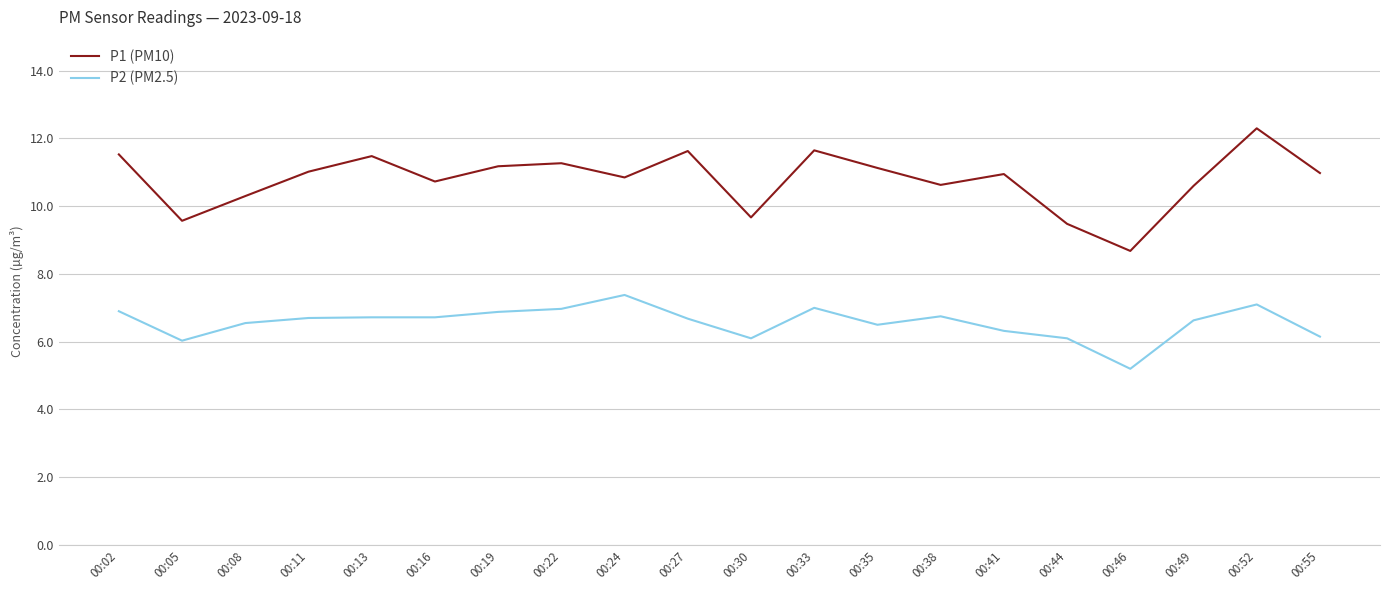

Is the value of P1 (PM10) at 00:16 greater than the value of P2 (PM2.5) at 00:02?

Yes